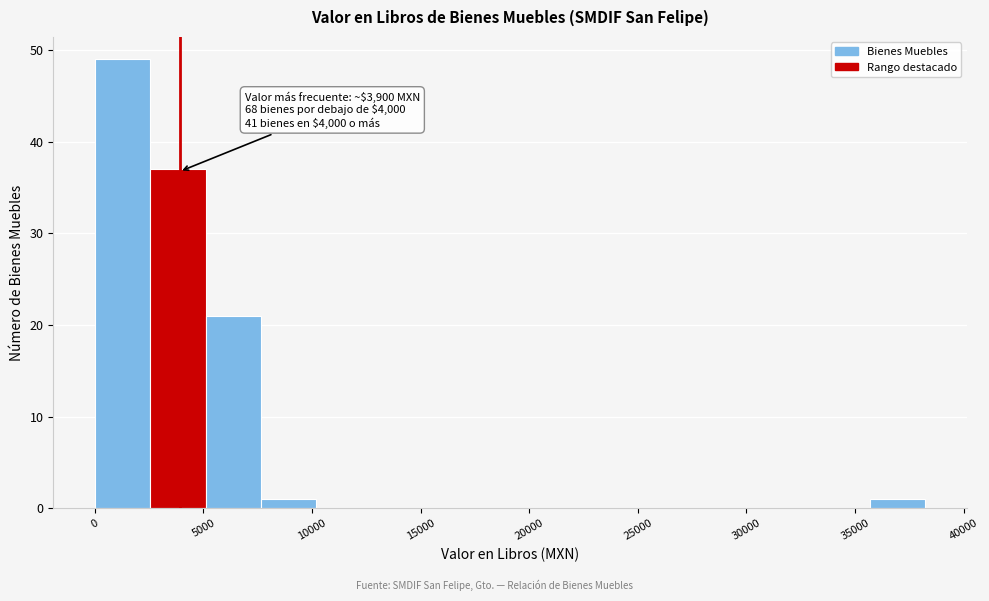

Over which range of the x-axis is the bar tallest?

0 to 2500